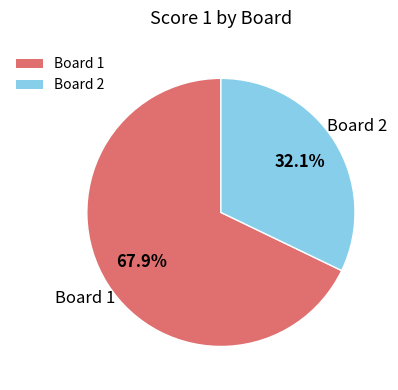

Which slice is the largest?

Board 1